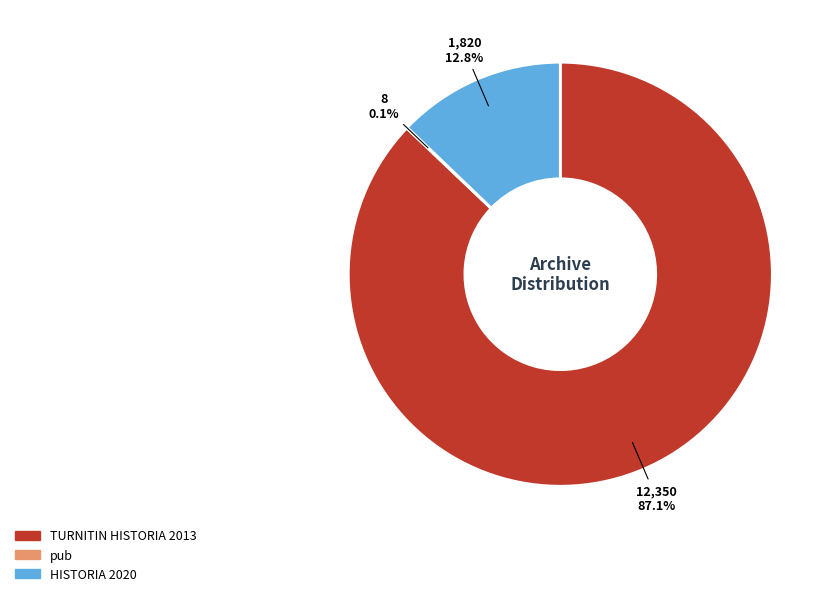

Is there a majority slice in this chart?

Yes